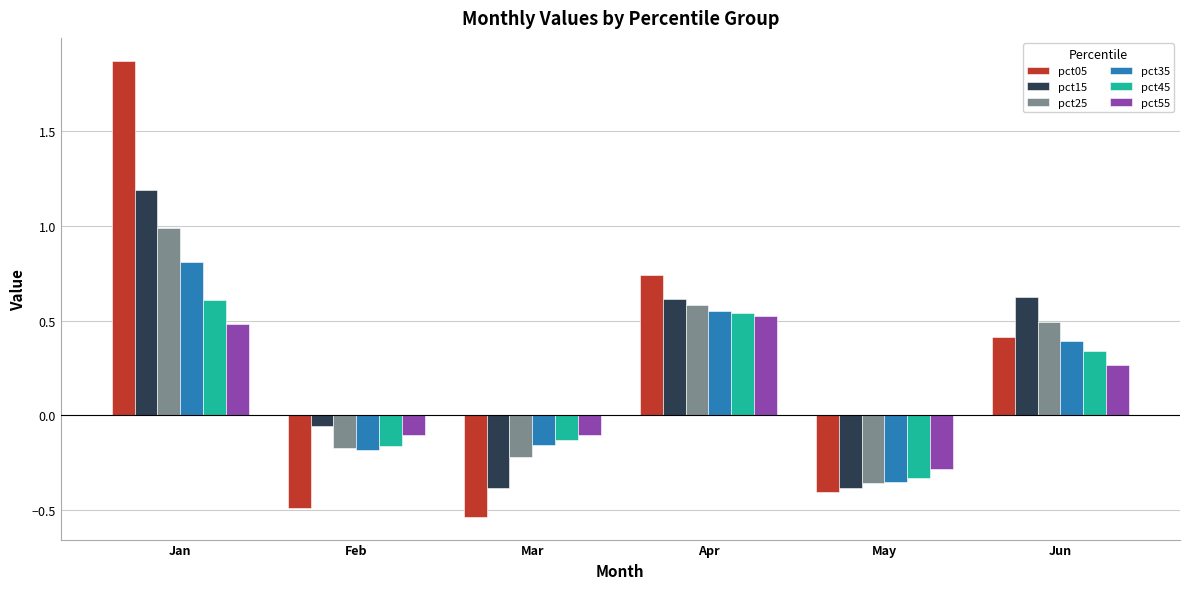

What is the greatest value displayed?

1.9